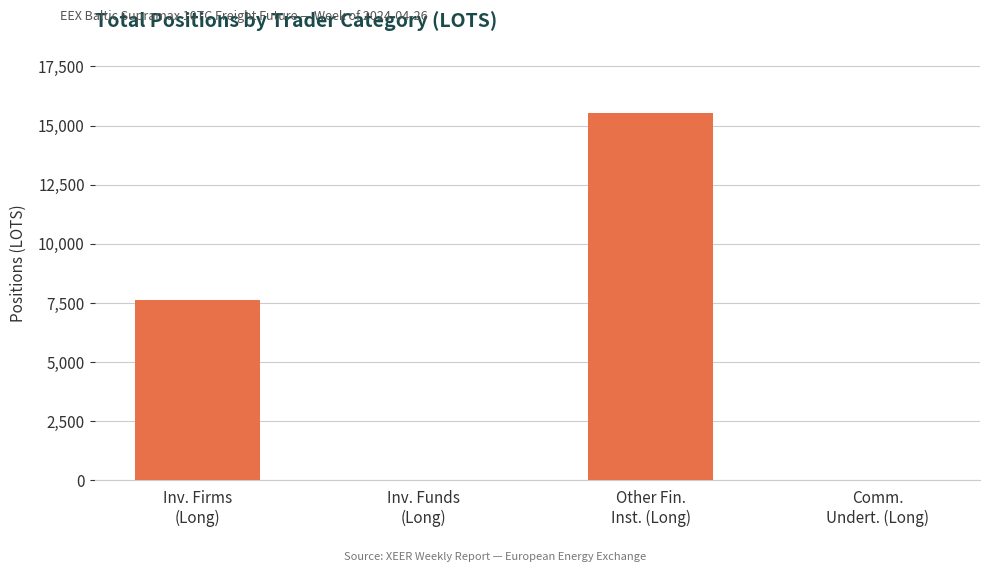

What is the sum of all values?

23194.6